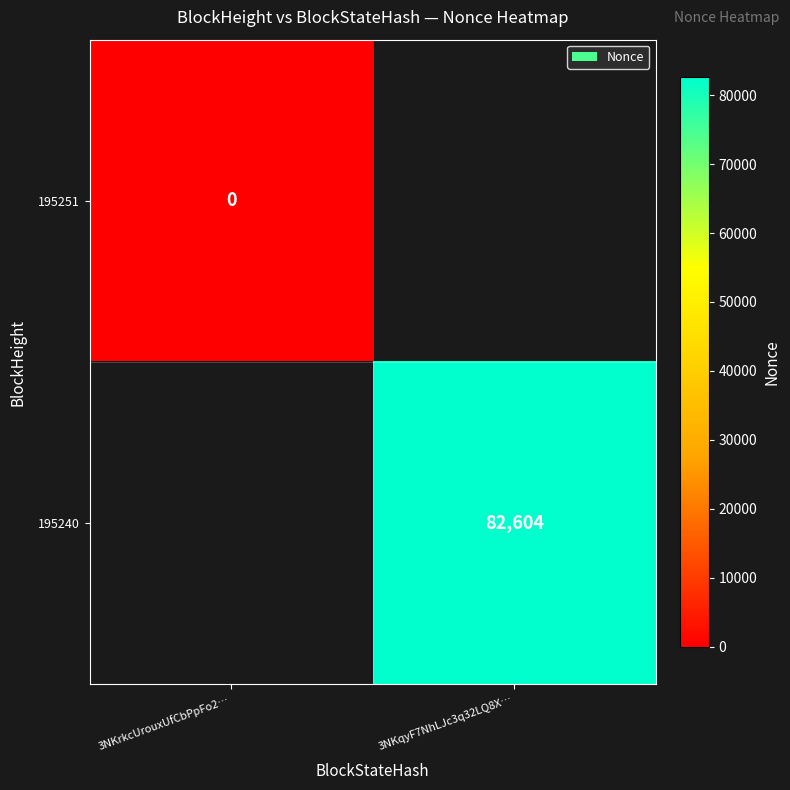

Count the number of data series in this chart.

2